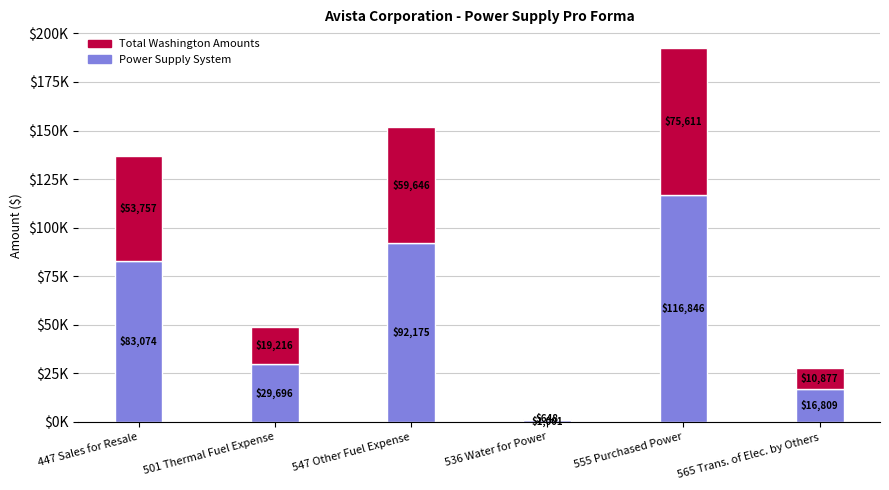

What are all the series names shown in the legend?

Total Washington Amounts, Power Supply System